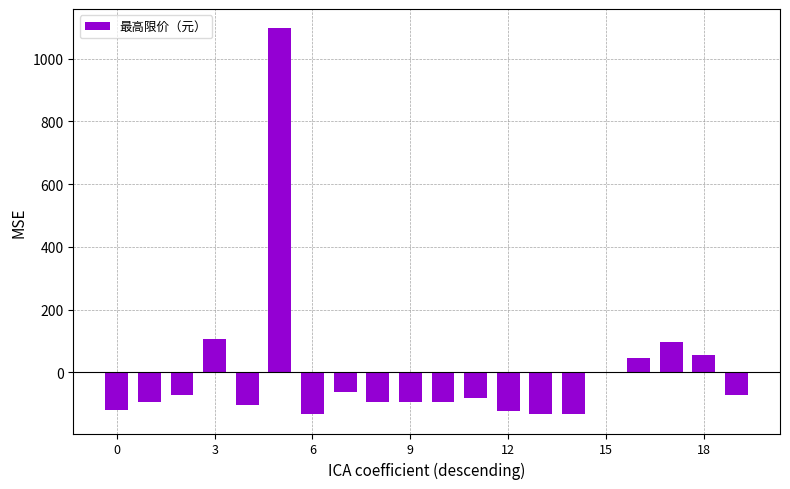

How many data points does each series have?

20